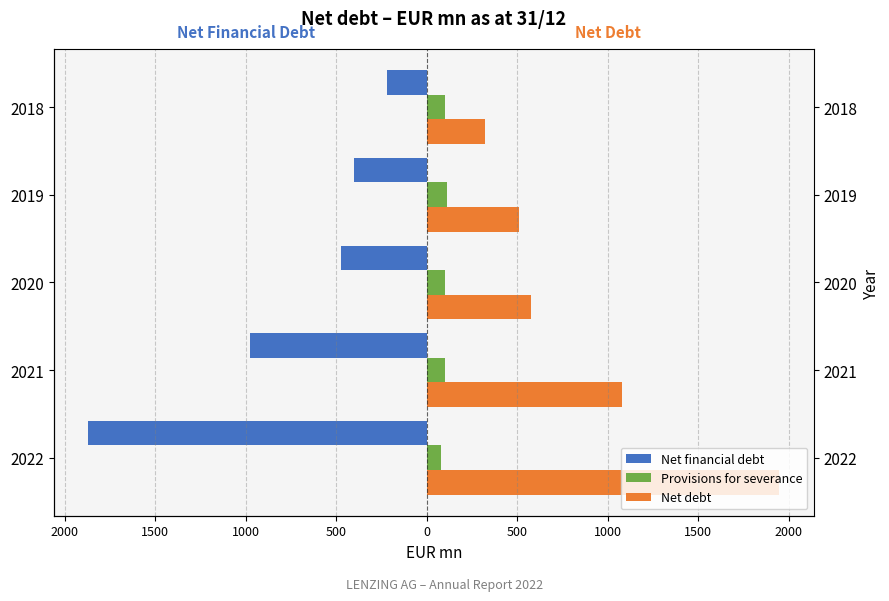

Which series has the largest range (max minus min)?

Net financial debt